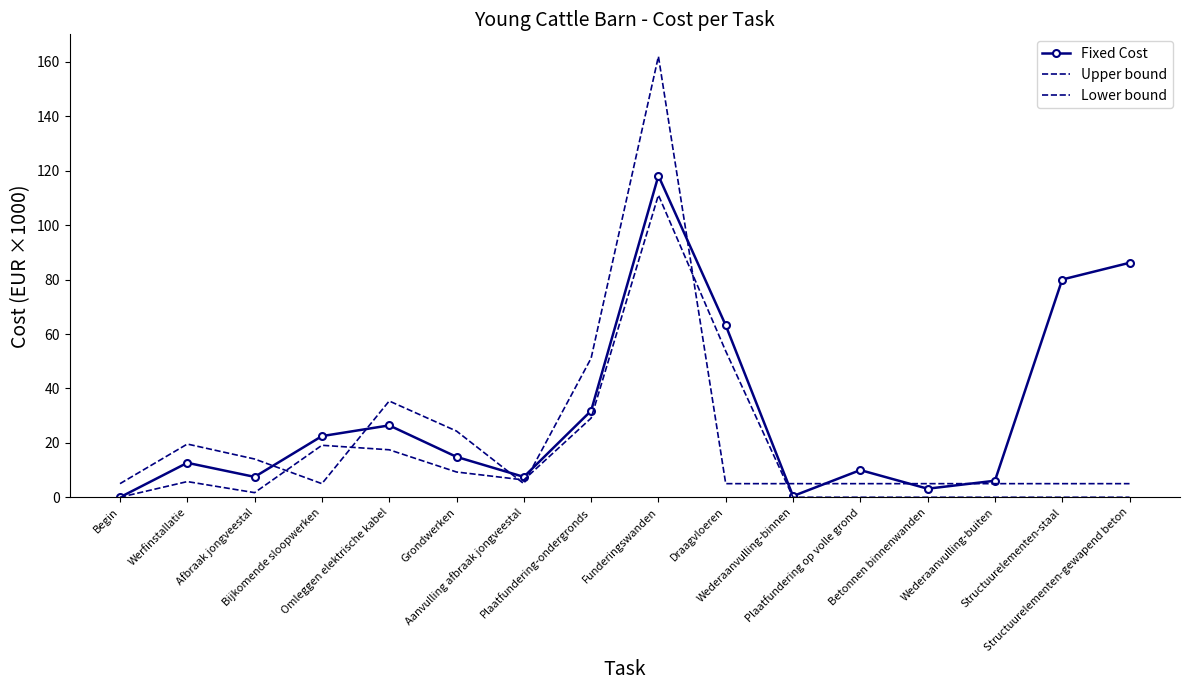

Which series has the largest total across all categories?

Fixed Cost